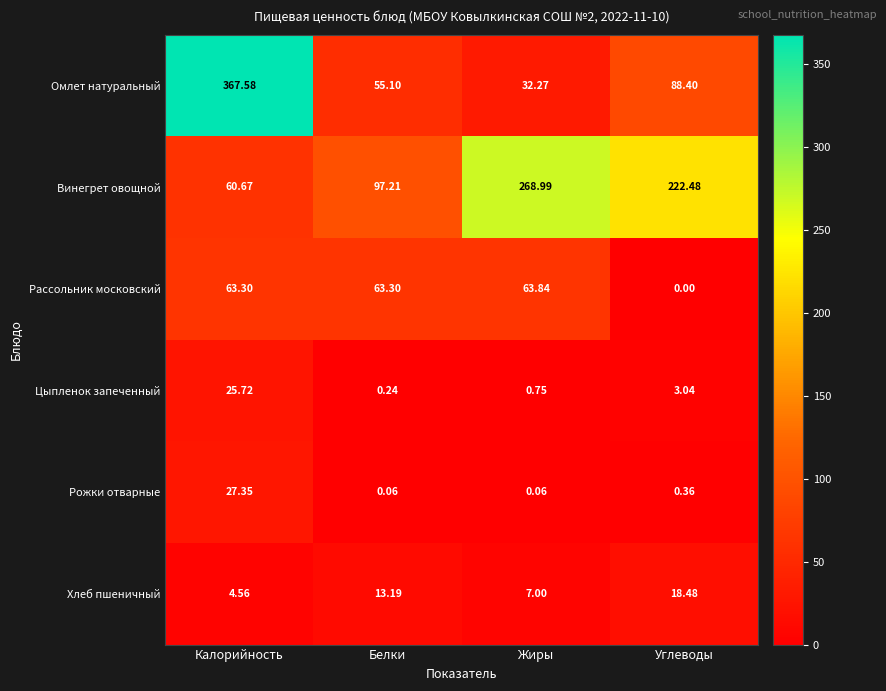

Between Жиры and Углеводы, which series saw the biggest shift?

Рассольник московский